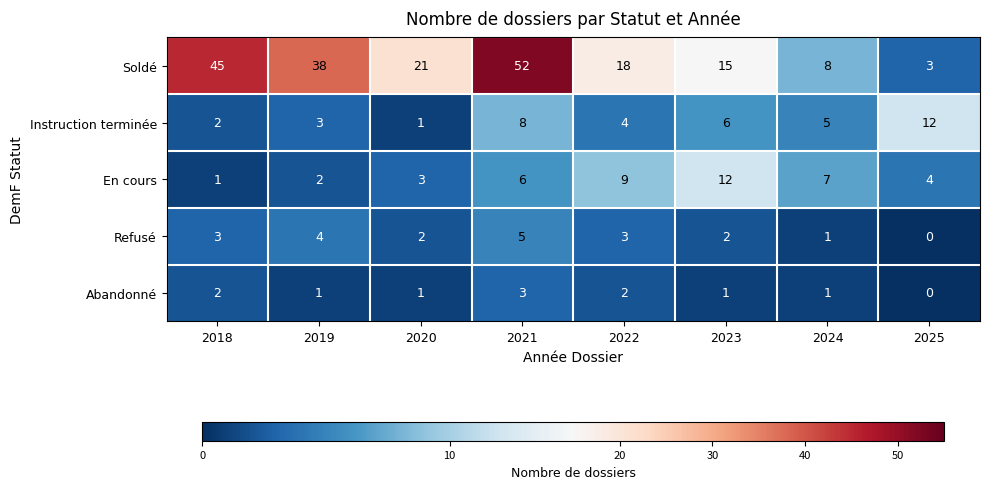

Read the Instruction terminée value at 2021.

8